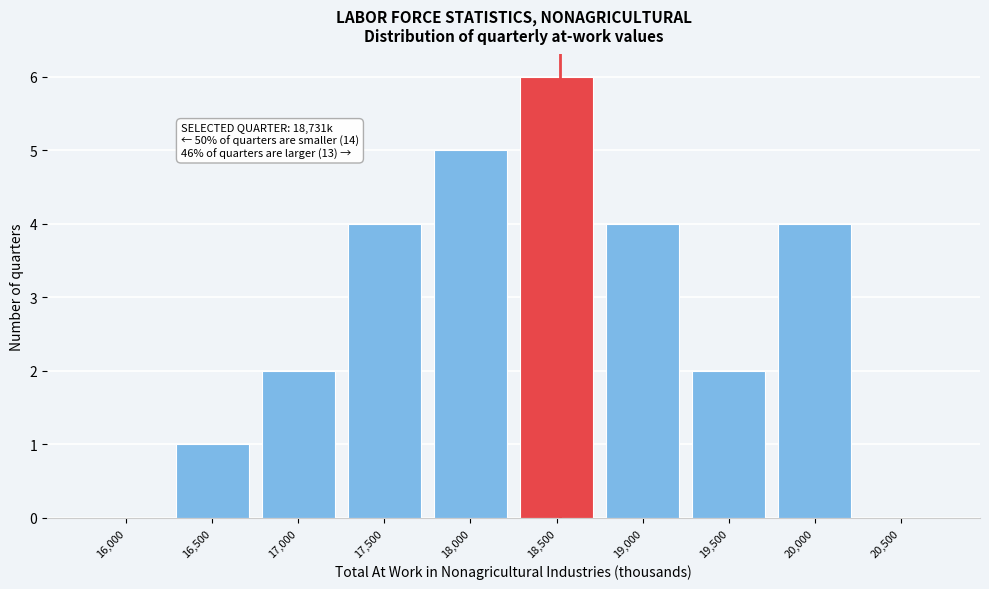

Reading left to right, what are all the values shown in this chart?

16,000=0	16,500=1	17,000=2	17,500=4	18,000=5	18,500=6	19,000=4	19,500=2	20,000=4	20,500=0